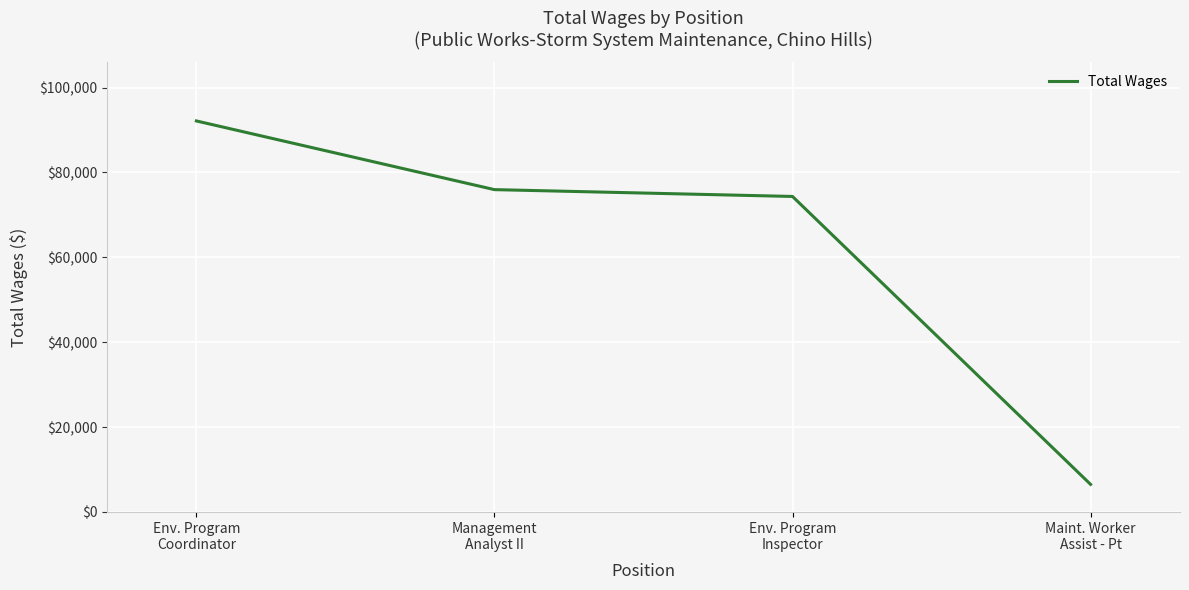

How many series are shown in this chart?

1